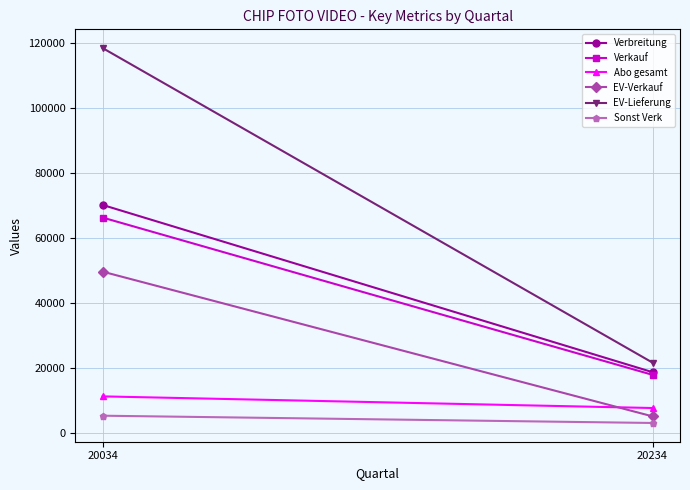

What is the maximum value for Verbreitung?

70177